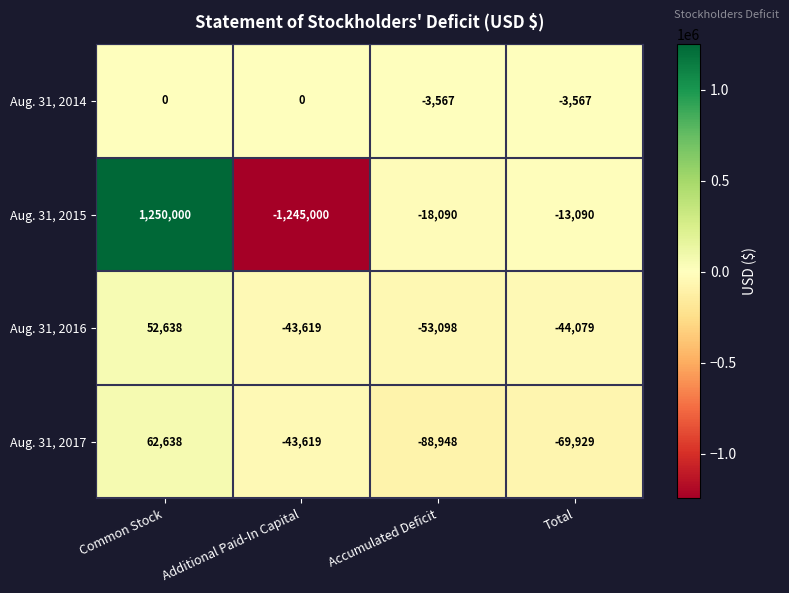

What is the minimum value shown in the chart?

-1245000